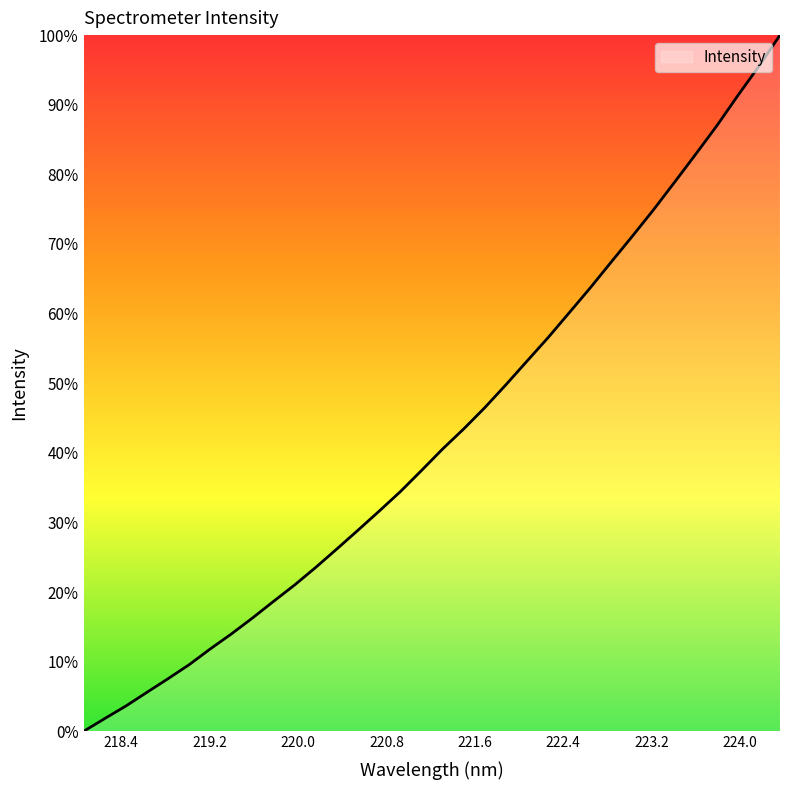

What is the difference between the maximum and minimum values?

100.0